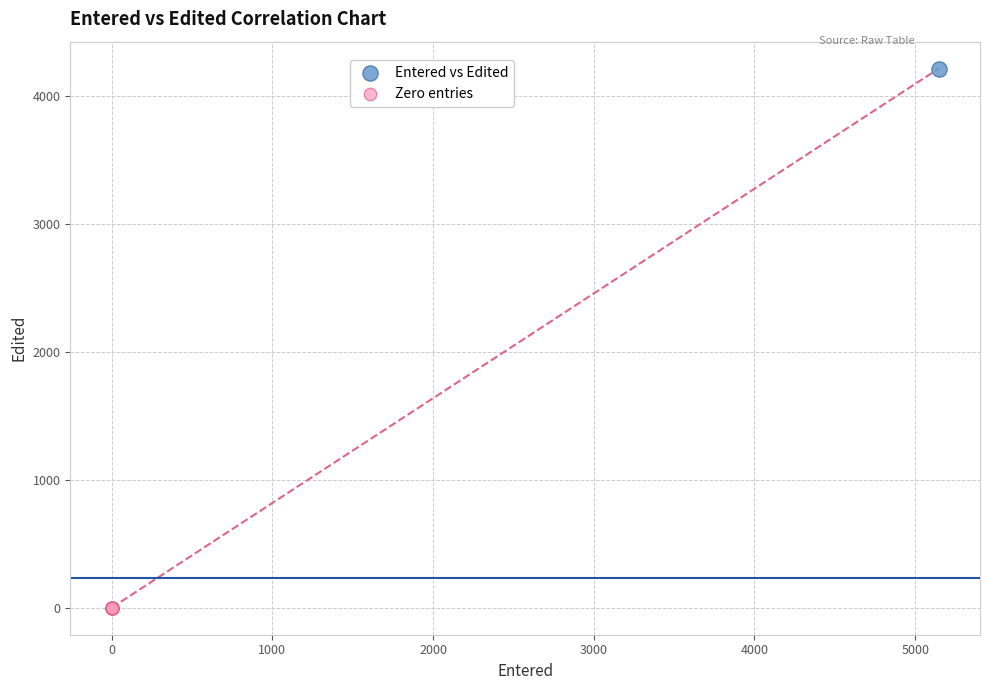

What are all the series names shown in the legend?

Entered vs Edited, Zero entries